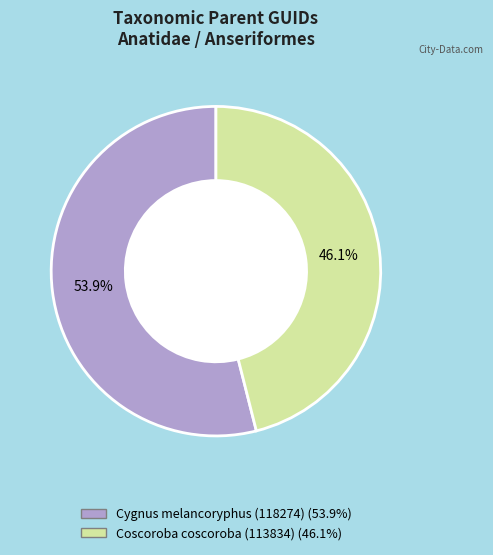

The Coscoroba coscoroba (113834) slice represents 46% of the pie. True or false?

True